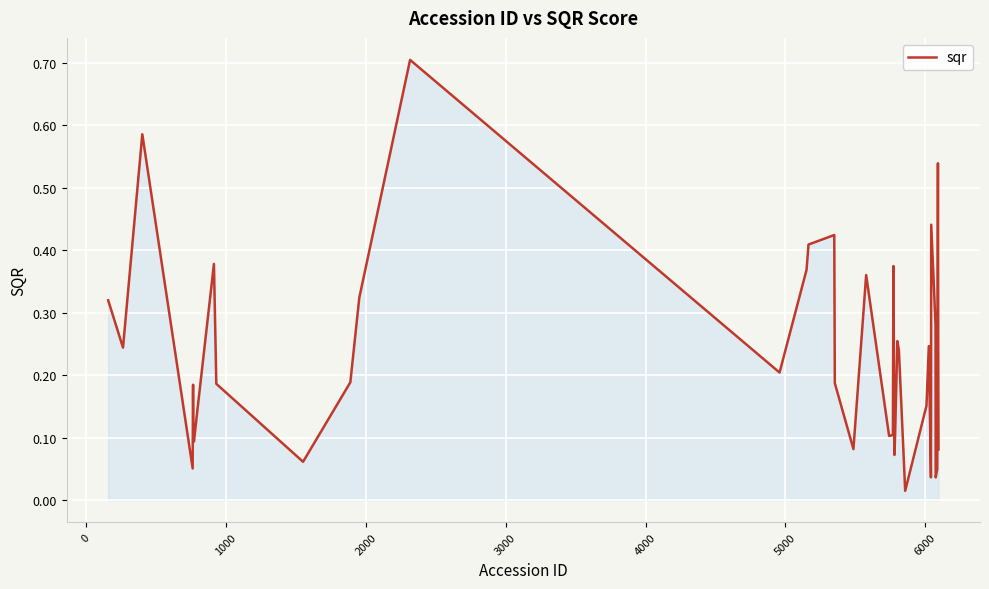

What is the greatest value displayed?

0.7